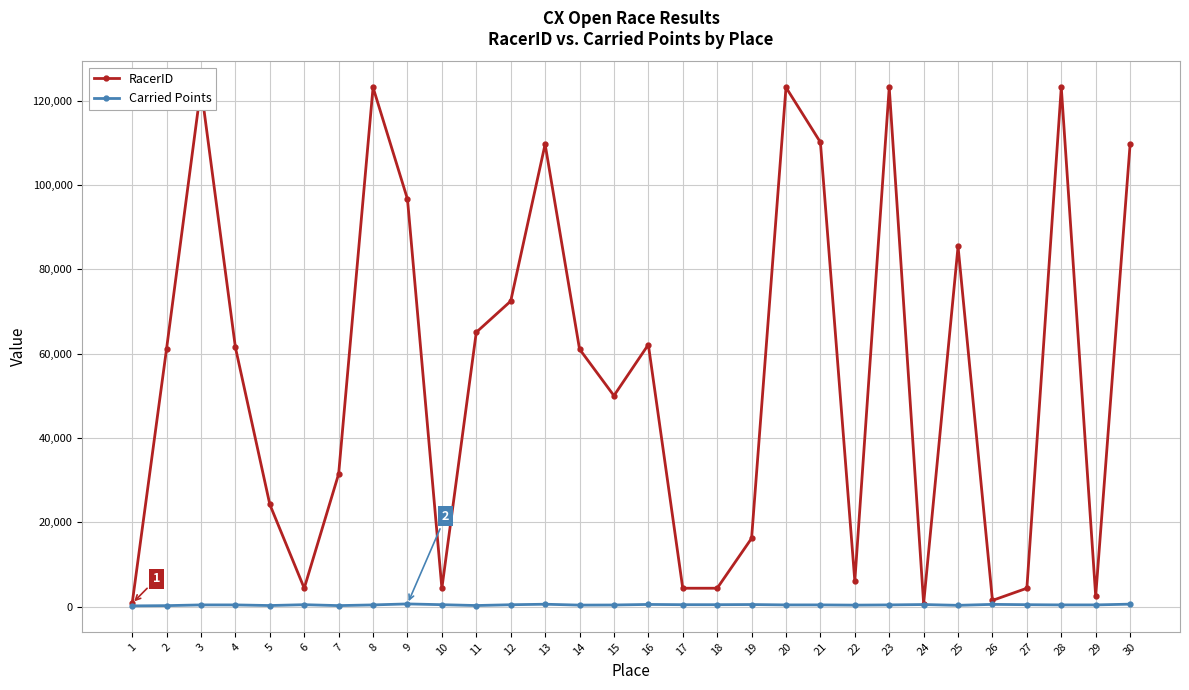

Rank the series by their maximum value, from lowest to highest.

Carried Points, RacerID